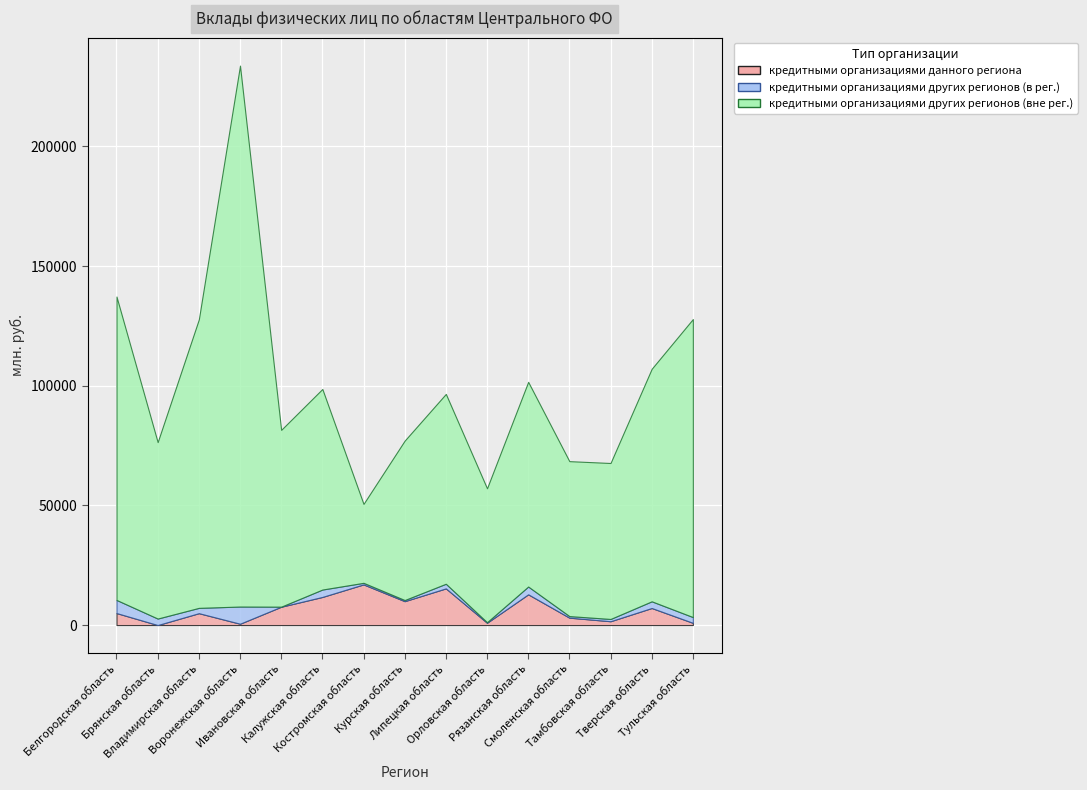

Reading left to right, list all the values displayed in this chart.

кредитными организациями данного региона: 5015	0	4960	550	7654	11741	16984	9977	15318	950	12844	3084	1592	7120	925
кредитными организациями других регионов (в рег.): 5477	2709	2215	7181	24	3092	657	472	1938	227	3247	654	947	2798	2406
кредитными организациями других регионов (вне рег.): 126795	73735	120572	226072	73889	83824	32990	66638	79337	55972	85548	64750	65178	97178	124547